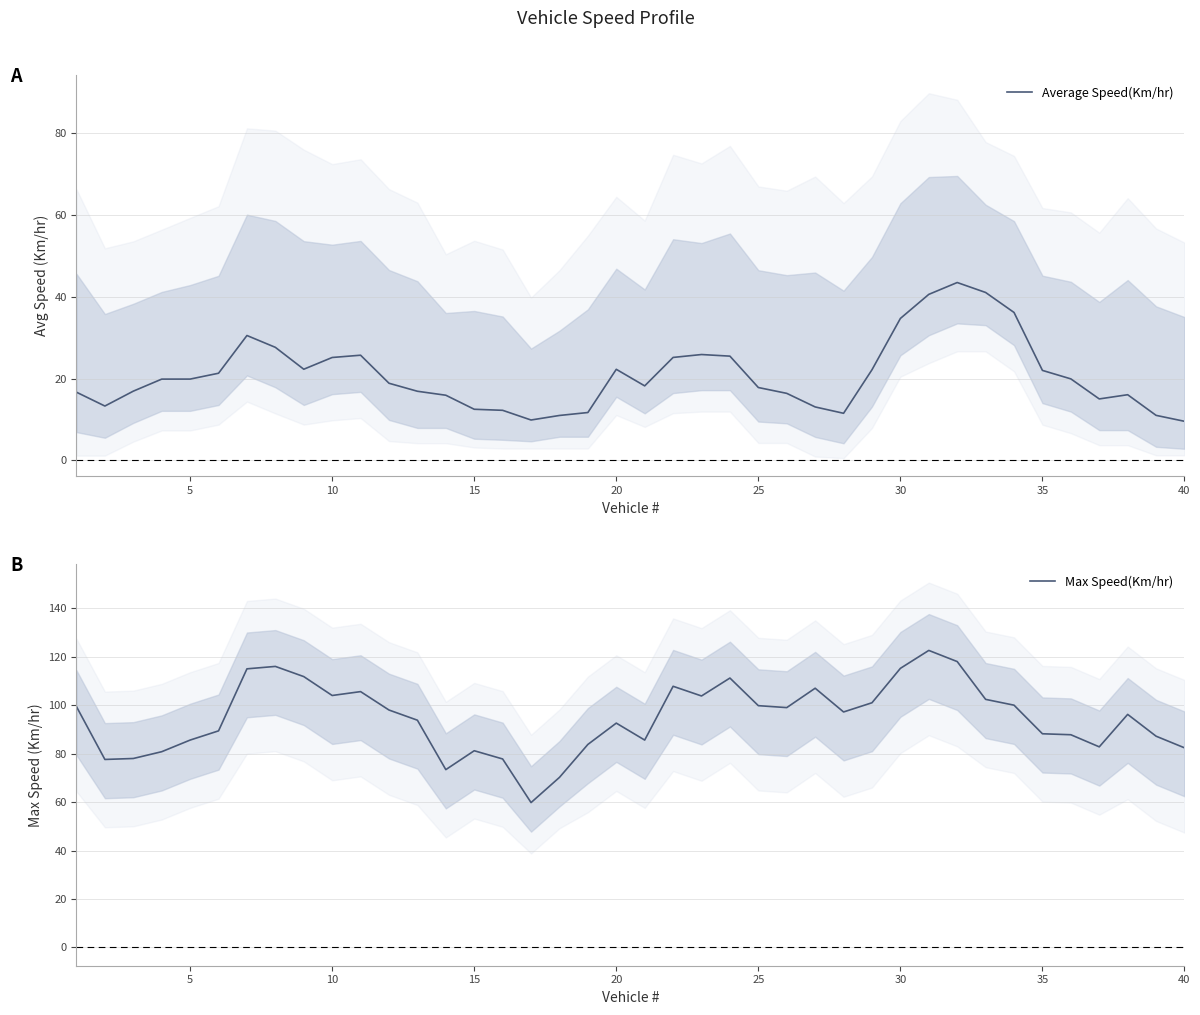

What is the difference between the maximum and second lowest values in the Average Speed(Km/hr) series?

33.6